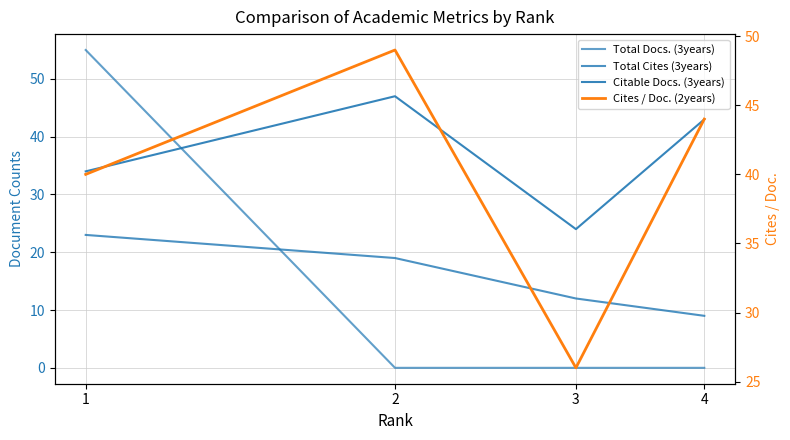

Which label corresponds to the largest value in the chart?

1